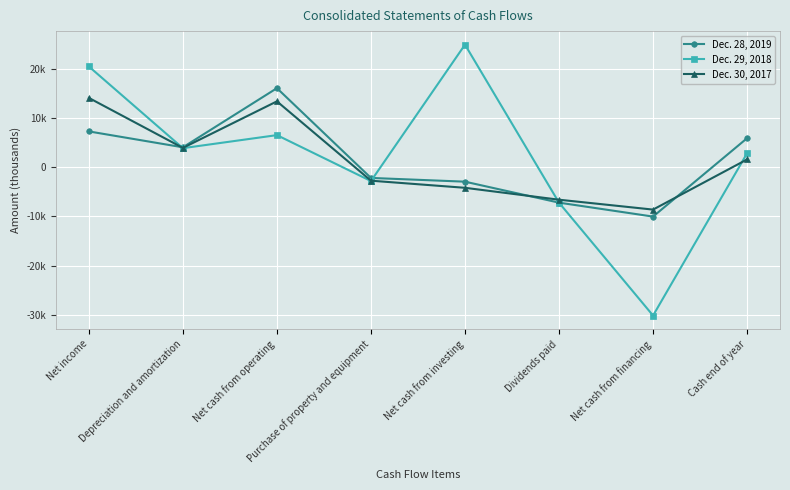

What is the minimum value for Dec. 29, 2018?

-30126